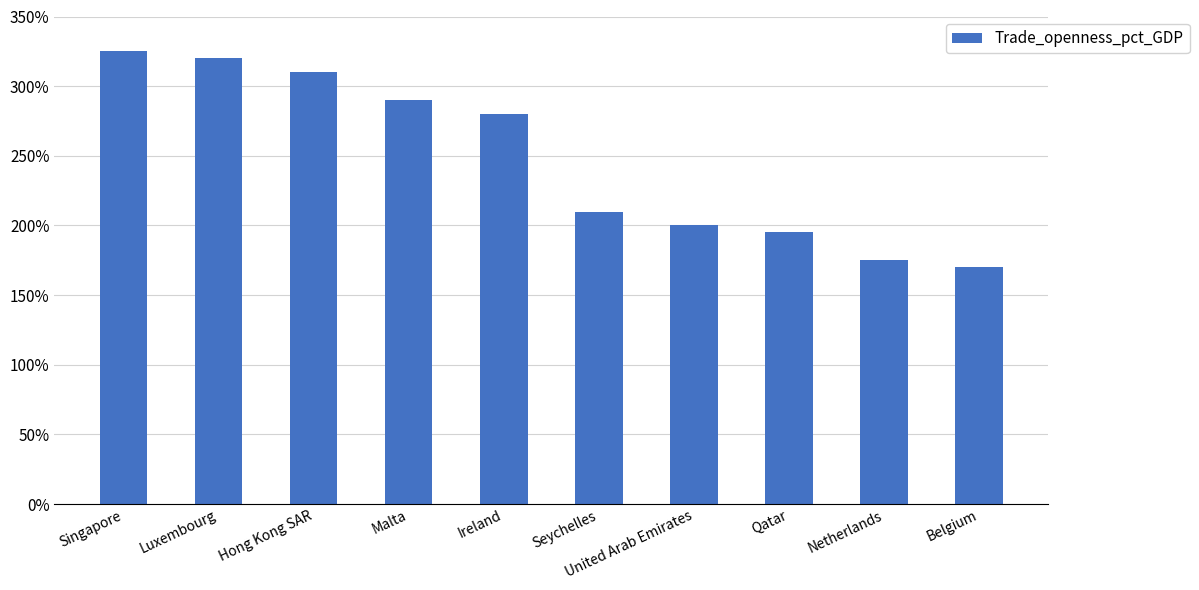

How many data points does each series have?

10